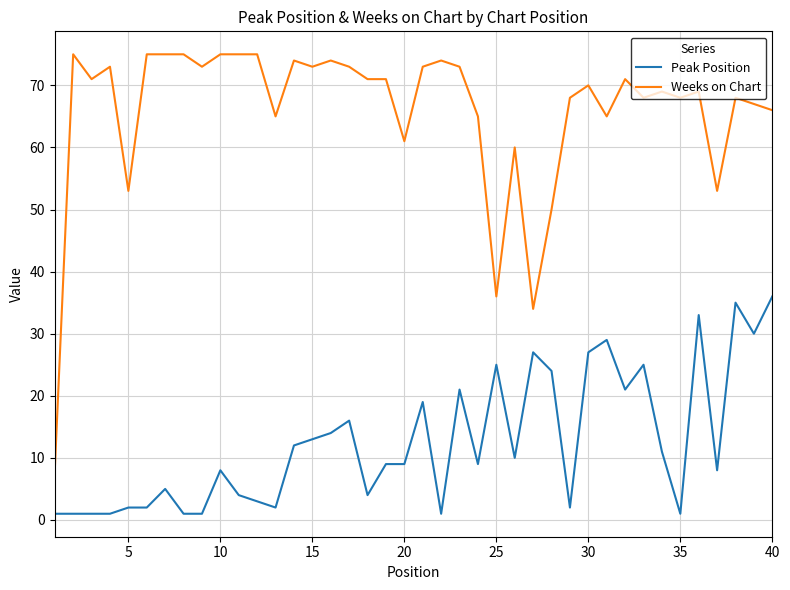

What is the maximum value for Weeks on Chart?

75